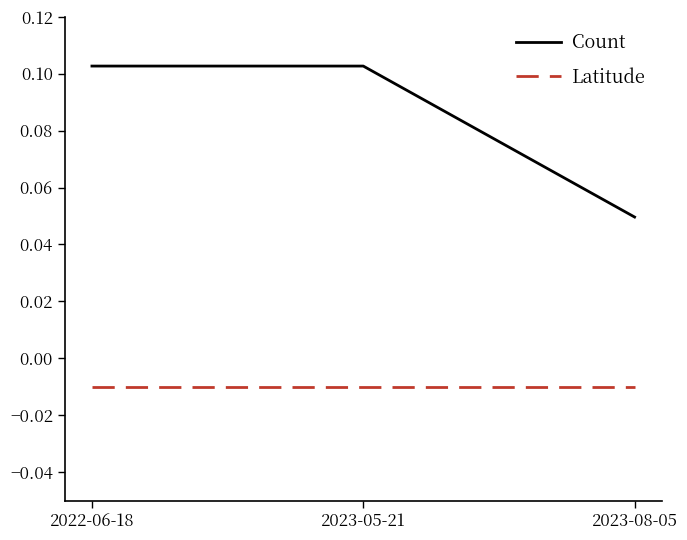

How many Count values are between 0 and 1?

3